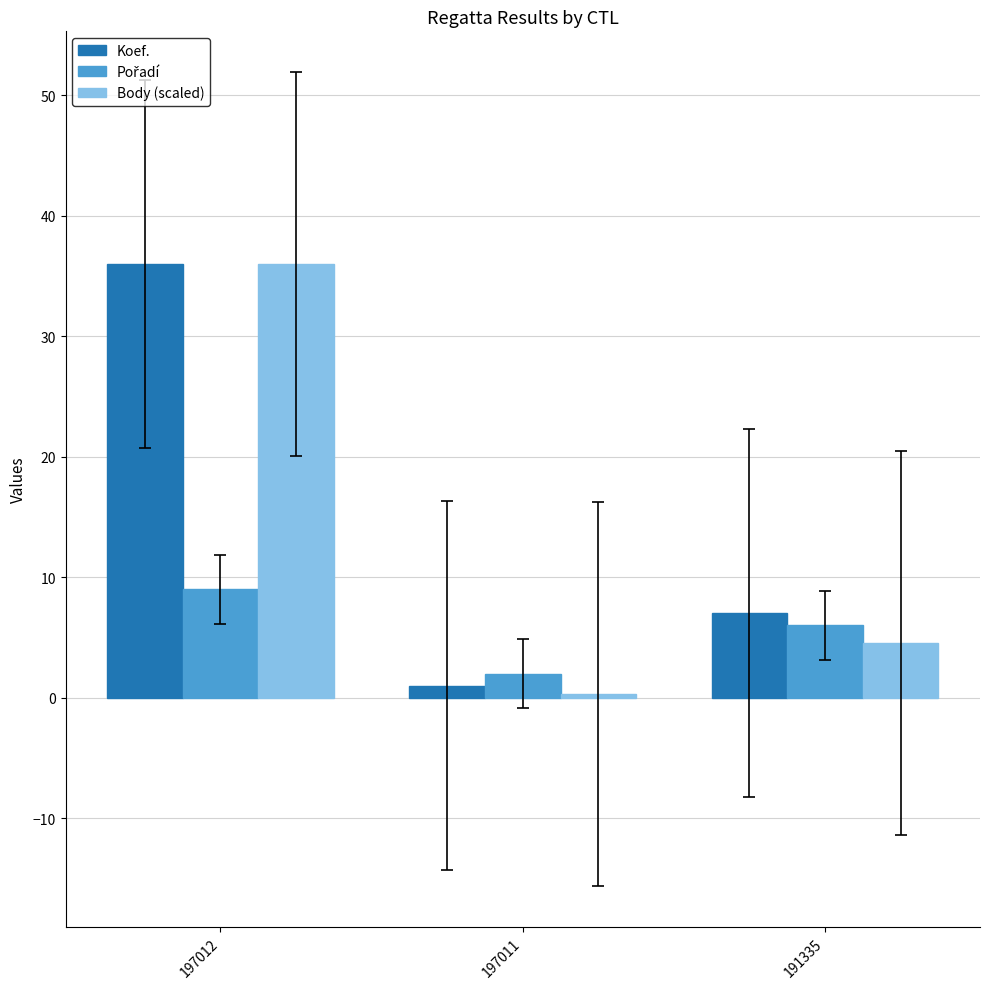

Does the chart contain stacked bars?

No